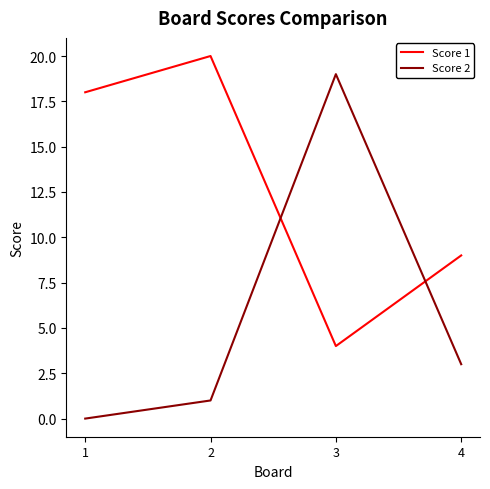

Is the value of Score 2 at 4 greater than the value of Score 1 at 3?

No